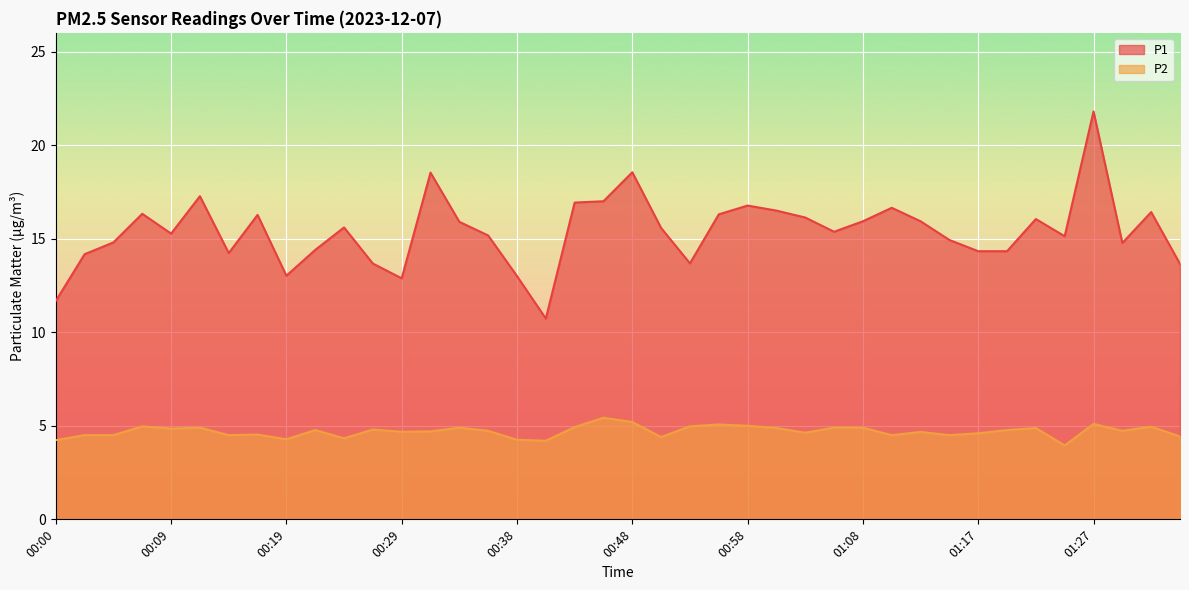

Reading left to right, transcribe all the data shown in this chart.

P1: 00:00=11.7	00:02=14.2	00:04=14.8	00:07=16.3	00:09=15.3	00:12=17.3	00:14=14.2	00:17=16.3	00:19=13.0	00:21=14.4	00:24=15.6	00:26=13.7	00:29=12.9	00:31=18.5	00:34=15.9	00:36=15.2	00:38=13.0	00:41=10.7	00:43=16.9	00:46=17.0	00:48=18.6	00:51=15.6	00:53=13.7	00:55=16.3	00:58=16.8	01:00=16.5	01:03=16.1	01:05=15.4	01:08=15.9	01:10=16.6	01:12=15.9	01:15=14.9	01:17=14.3	01:20=14.3	01:22=16.1	01:25=15.1	01:27=21.8	01:30=14.8	01:32=16.4	01:34=13.7
P2: 00:00=4.2	00:02=4.5	00:04=4.5	00:07=5.0	00:09=4.8	00:12=4.9	00:14=4.5	00:17=4.5	00:19=4.3	00:21=4.8	00:24=4.3	00:26=4.8	00:29=4.7	00:31=4.7	00:34=4.9	00:36=4.7	00:38=4.2	00:41=4.2	00:43=4.9	00:46=5.4	00:48=5.2	00:51=4.4	00:53=5.0	00:55=5.1	00:58=5.0	01:00=4.9	01:03=4.6	01:05=4.9	01:08=4.9	01:10=4.5	01:12=4.7	01:15=4.5	01:17=4.6	01:20=4.8	01:22=4.9	01:25=4.0	01:27=5.1	01:30=4.7	01:32=5.0	01:34=4.4